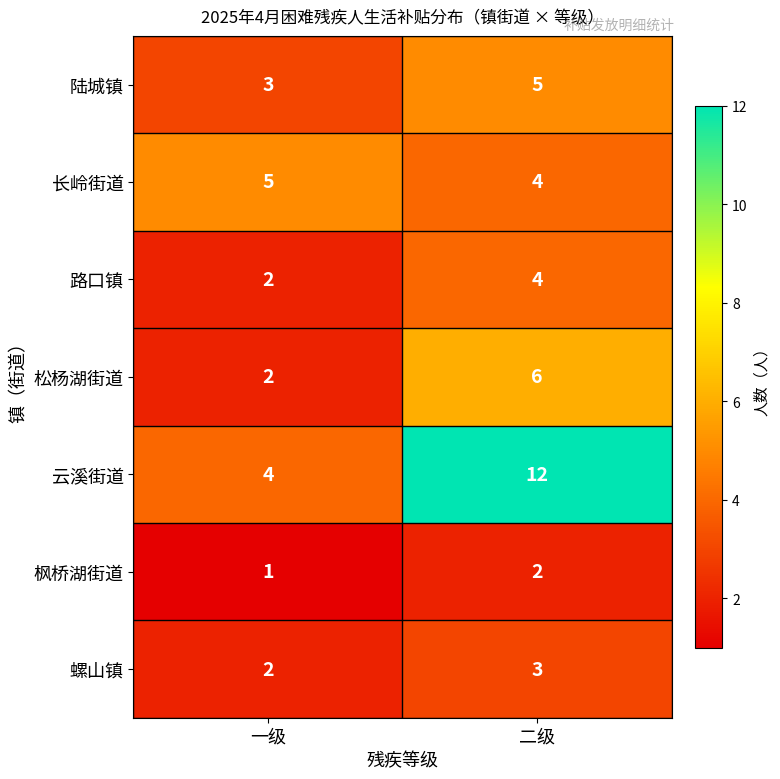

Rank the categories by 枫桥湖街道 value from highest to lowest.

二级, 一级